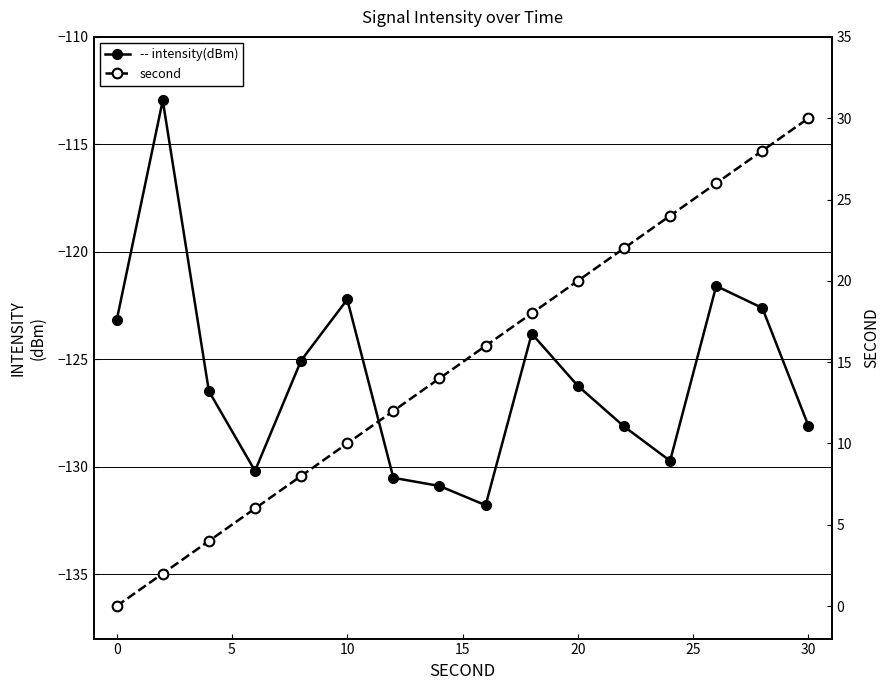

What is the difference between the highest and lowest values at 0?

123.2